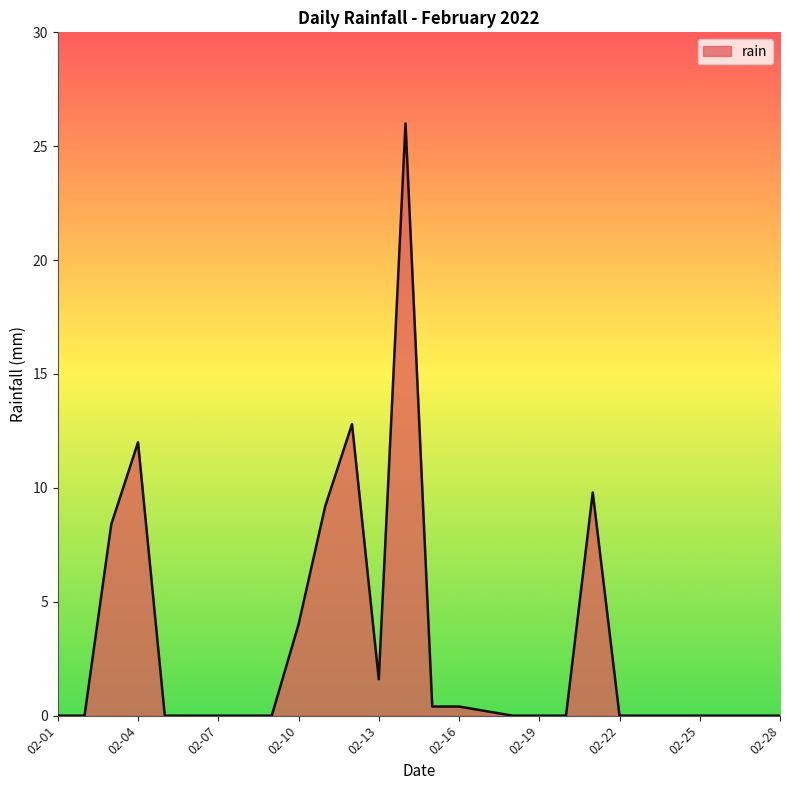

What is the maximum value shown in the chart?

26.0